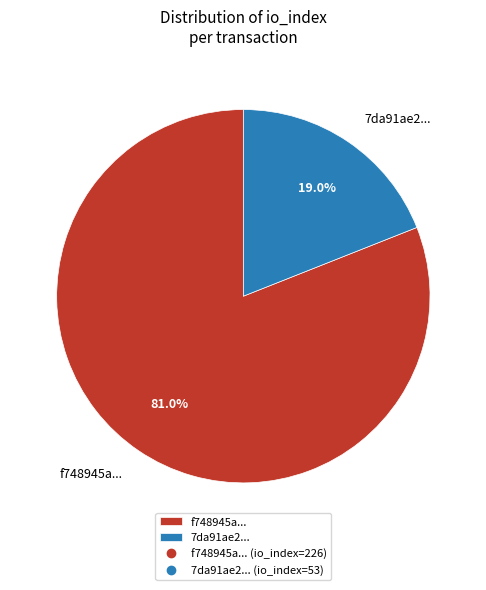

How much of the chart is everything except f748945a...?

19.0%